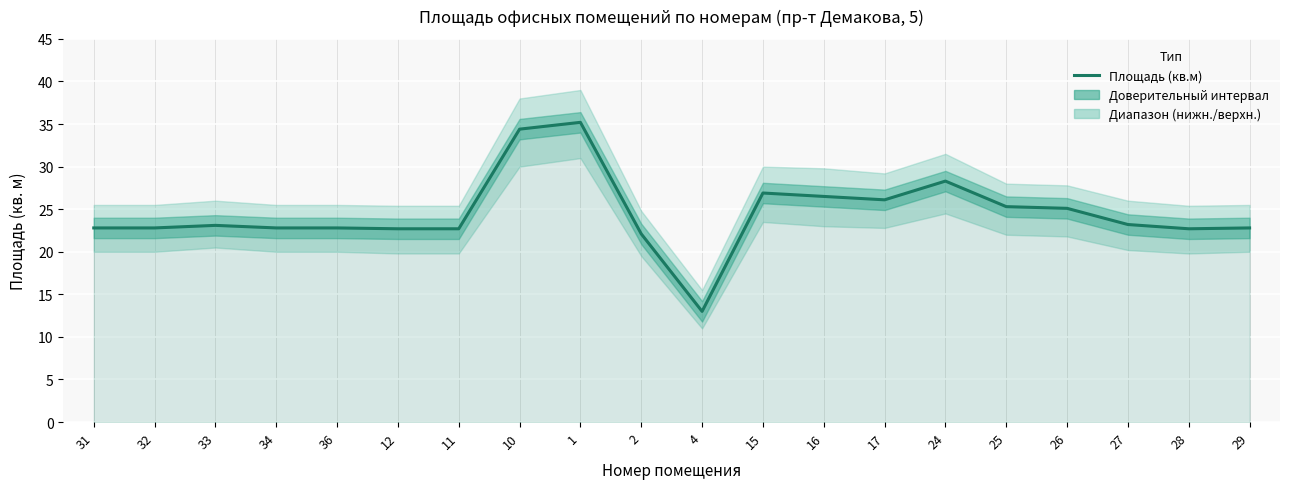

True or false: the data shows 53.1 at 10.

False